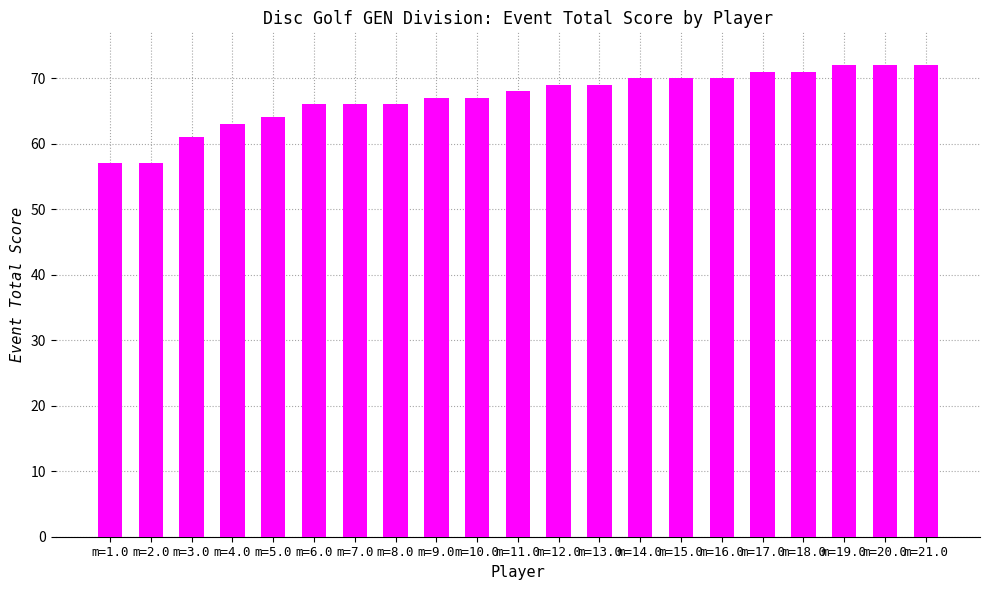

What is the change in value from m=1.0 to m=11.0?

+11